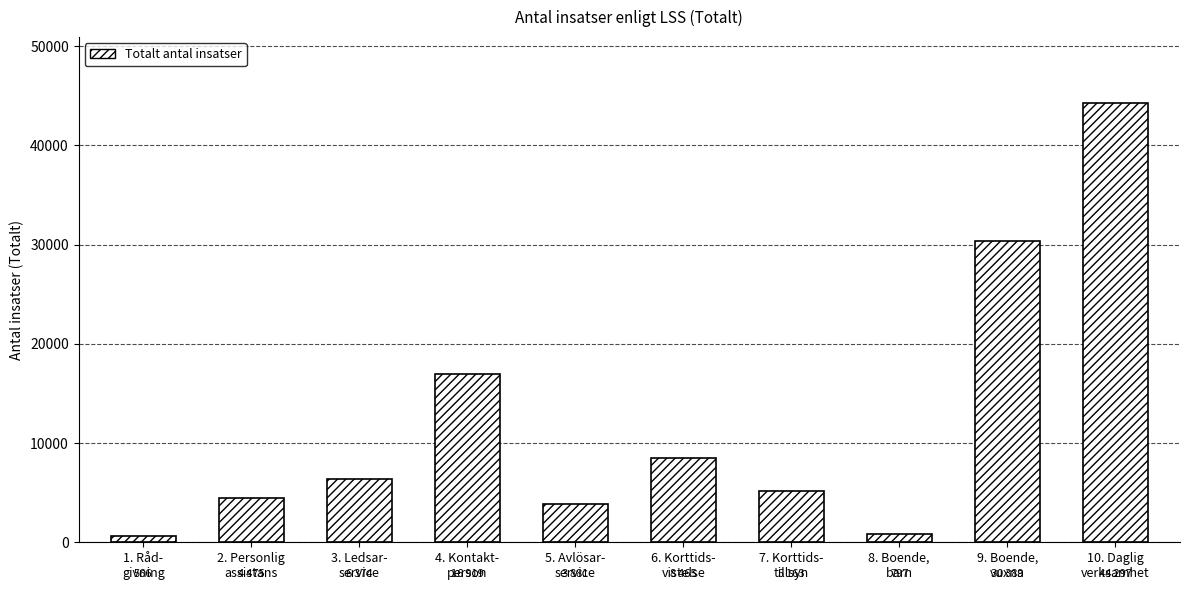

Reading left to right, list all the values displayed in this chart.

1. Råd-
givning=566	2. Personlig
assistans=4475	3. Ledsar-
service=6374	4. Kontakt-
person=16919	5. Avlösar-
service=3881	6. Korttids-
vistelse=8465	7. Korttids-
tillsyn=5163	8. Boende,
barn=797	9. Boende,
vuxna=30389	10. Daglig
verksamhet=44297